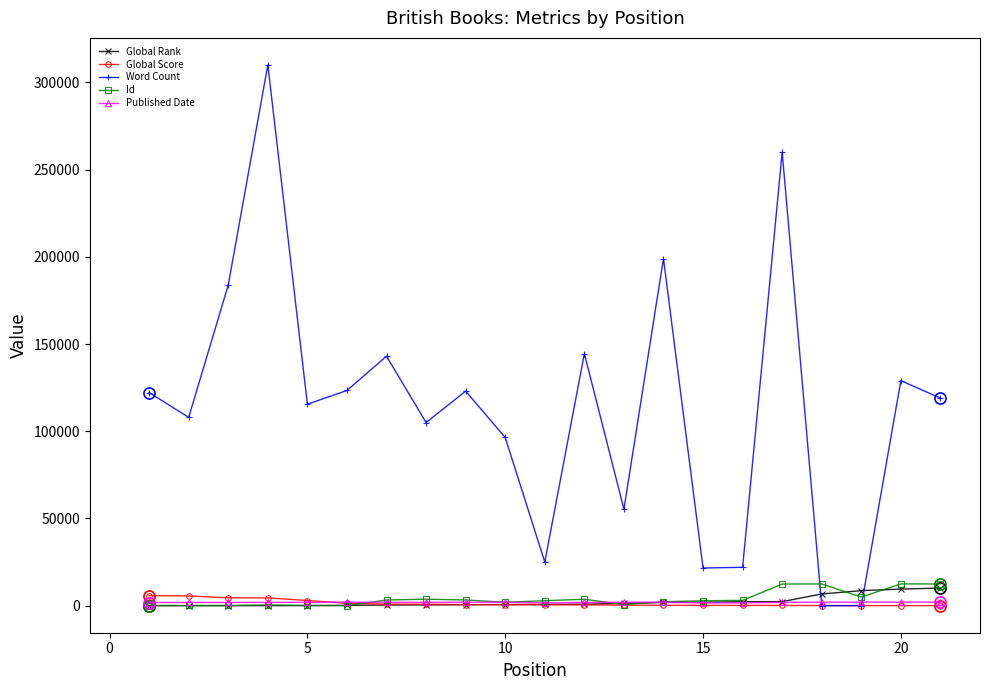

What are all the series names shown in the legend?

Global Rank, Global Score, Word Count, Id, Published Date